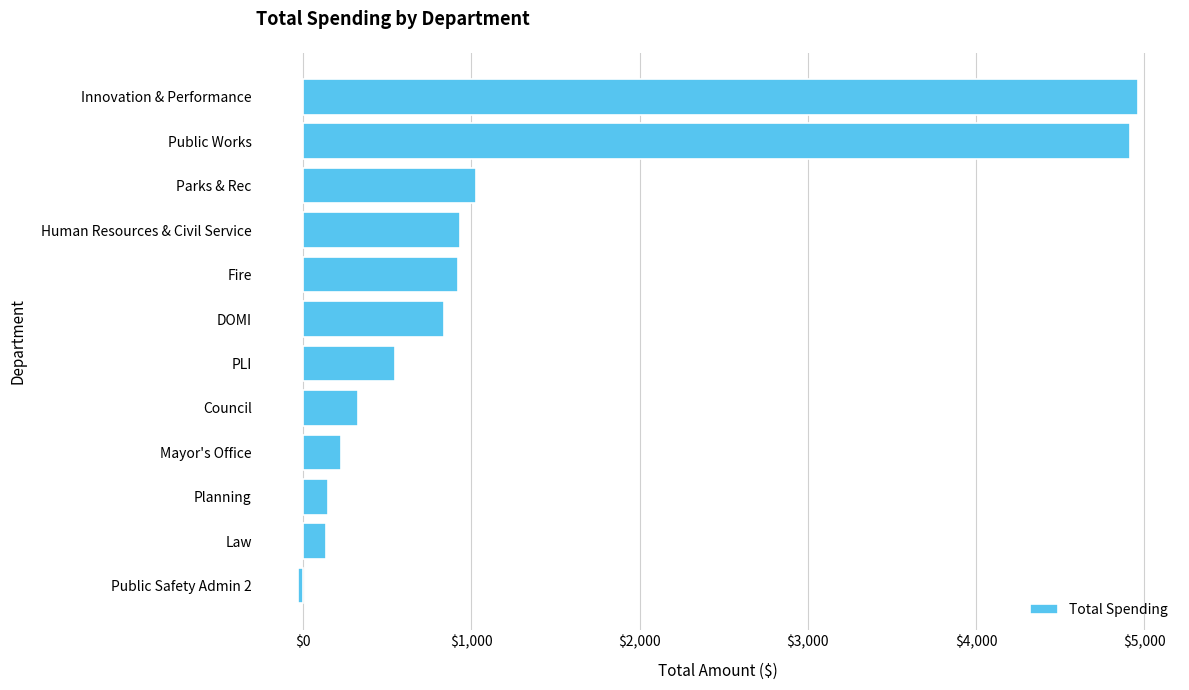

Is it true that the value at Human Resources & Civil Service is 936.0?

True